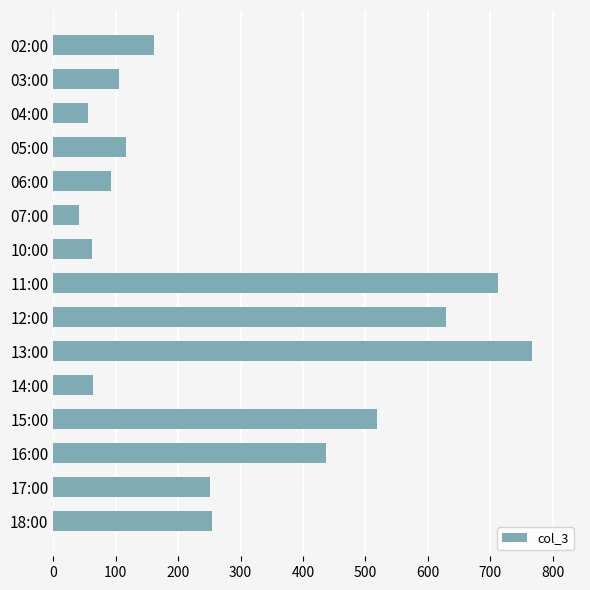

What is the label of the 2nd bar from the bottom?

17:00